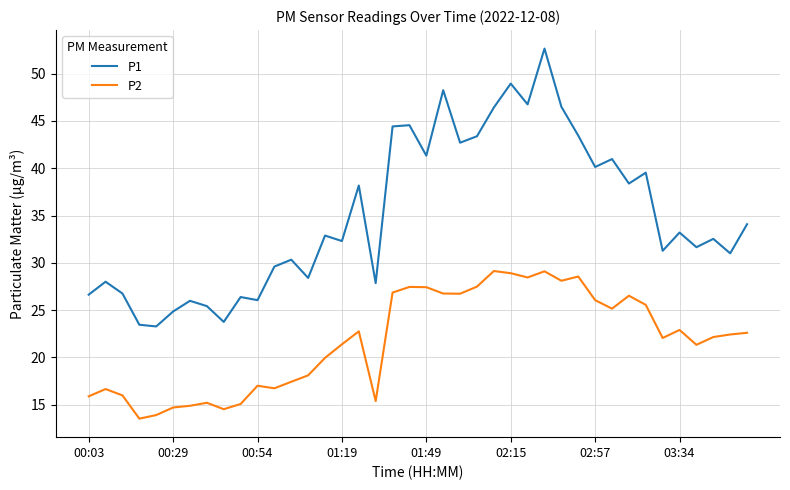

What is the difference between the maximum and minimum values in the P1 series?

29.4